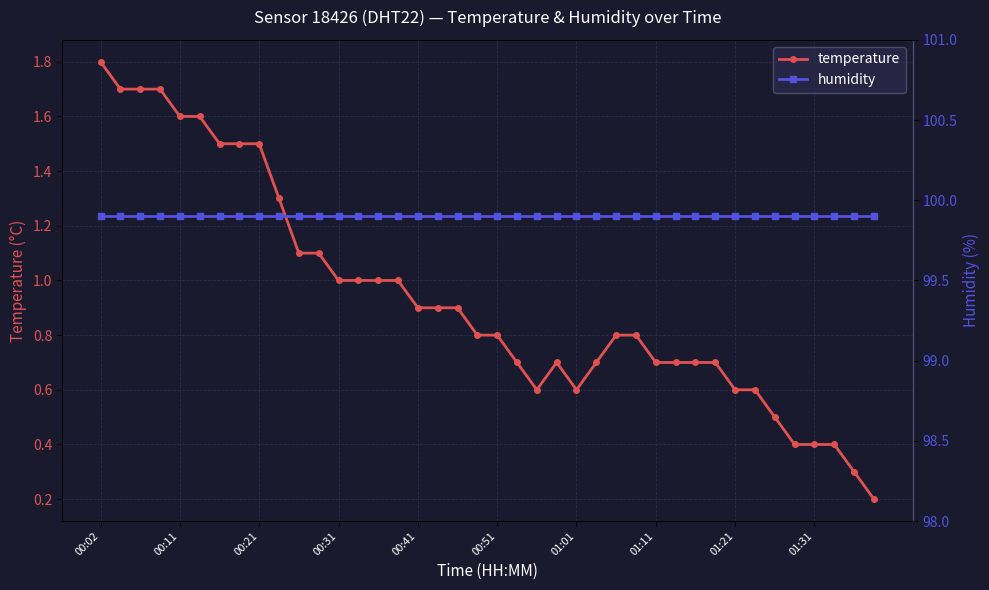

Where is the first local maximum for temperature?

23